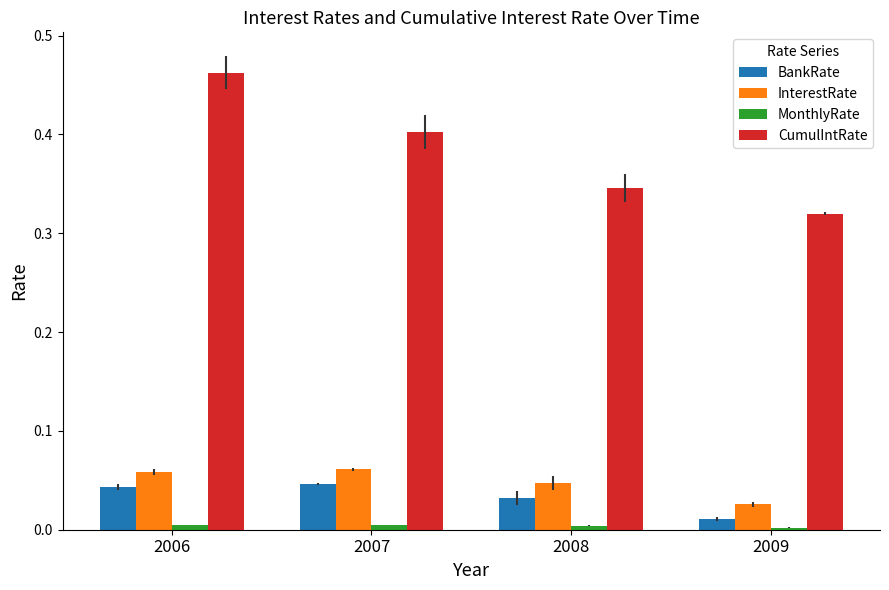

At which category is the sum across all series the highest?

2006